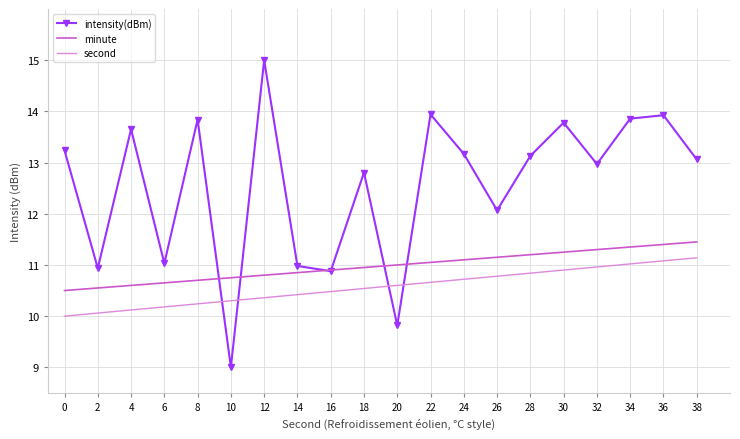

True or false: second has a value of 3.4 at 18.

False